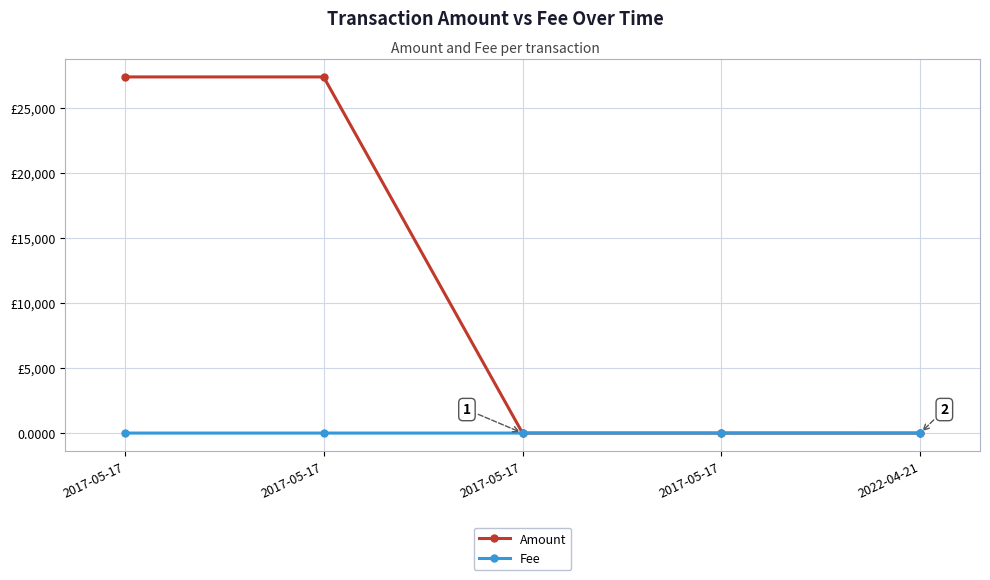

After their last crossing, which series has the higher values: Amount or Fee?

Fee